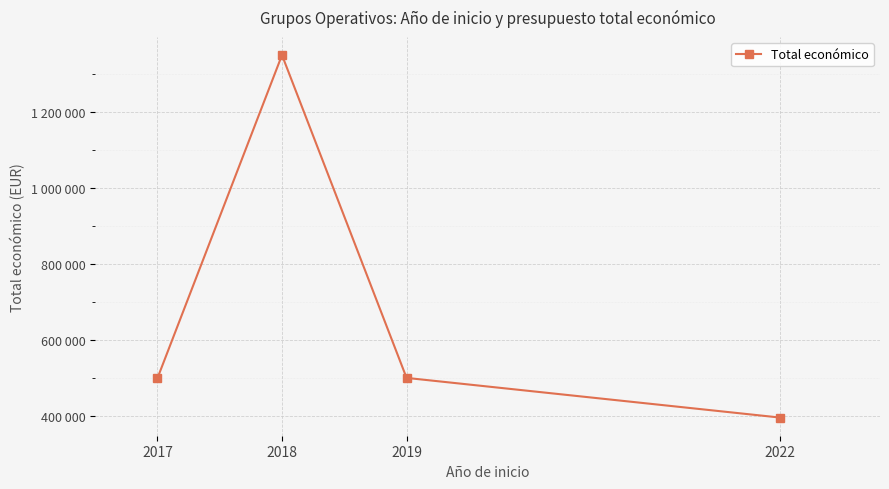

Does the chart have visible grid lines?

Yes